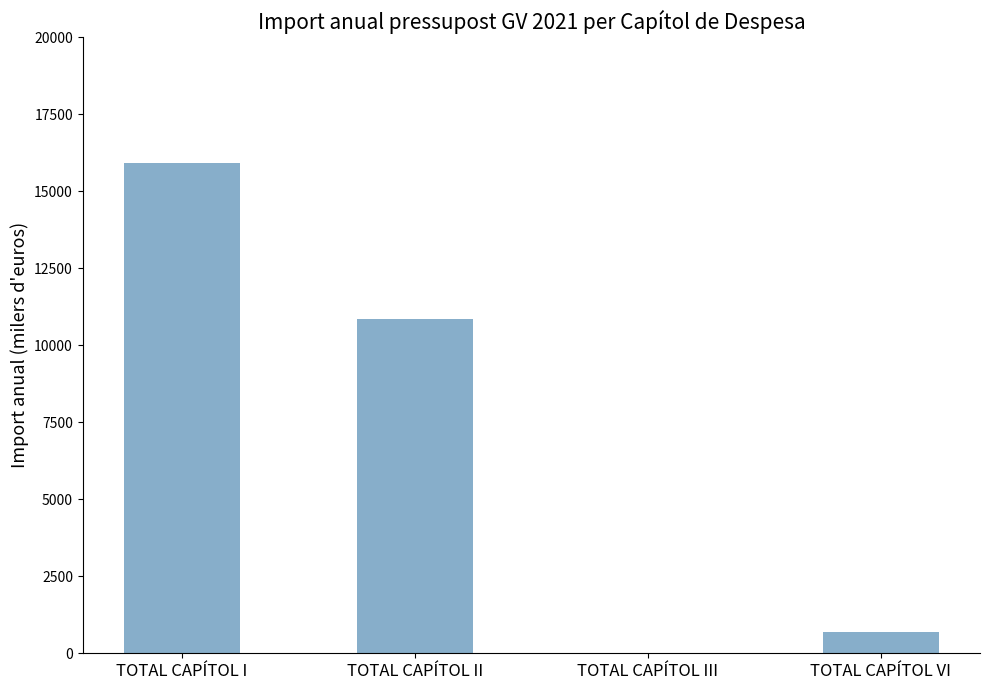

Between TOTAL CAPÍTOL I and TOTAL CAPÍTOL II, which is larger?

TOTAL CAPÍTOL I